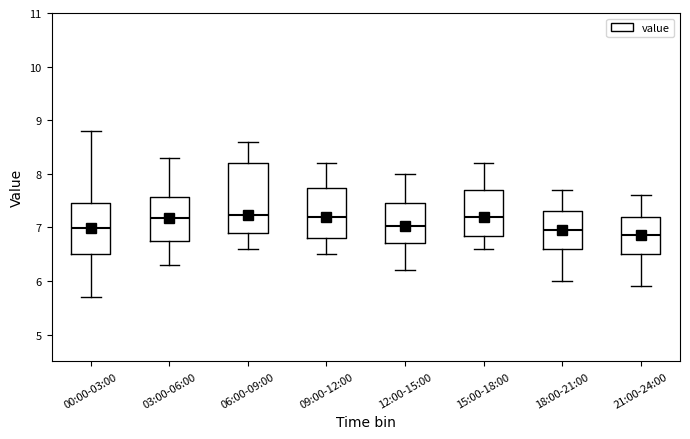

Reading left to right, transcribe this box plot: for each box, give where its median line is, the range the box spans, and where its two whiskers end, as read against the y-axis. The values are not printed on the chart, so give them approximately, as read against the axis.

00:00-03:00: median 7.0, box 6.5 to 7.5, whiskers 5.7 to 8.8
03:00-06:00: median 7.2, box 6.8 to 7.6, whiskers 6.3 to 8.3
06:00-09:00: median 7.2, box 6.9 to 8.2, whiskers 6.6 to 8.6
09:00-12:00: median 7.2, box 6.8 to 7.7, whiskers 6.5 to 8.2
12:00-15:00: median 7.0, box 6.7 to 7.5, whiskers 6.2 to 8.0
15:00-18:00: median 7.2, box 6.8 to 7.7, whiskers 6.6 to 8.2
18:00-21:00: median 7.0, box 6.6 to 7.3, whiskers 6.0 to 7.7
21:00-24:00: median 6.9, box 6.5 to 7.2, whiskers 5.9 to 7.6